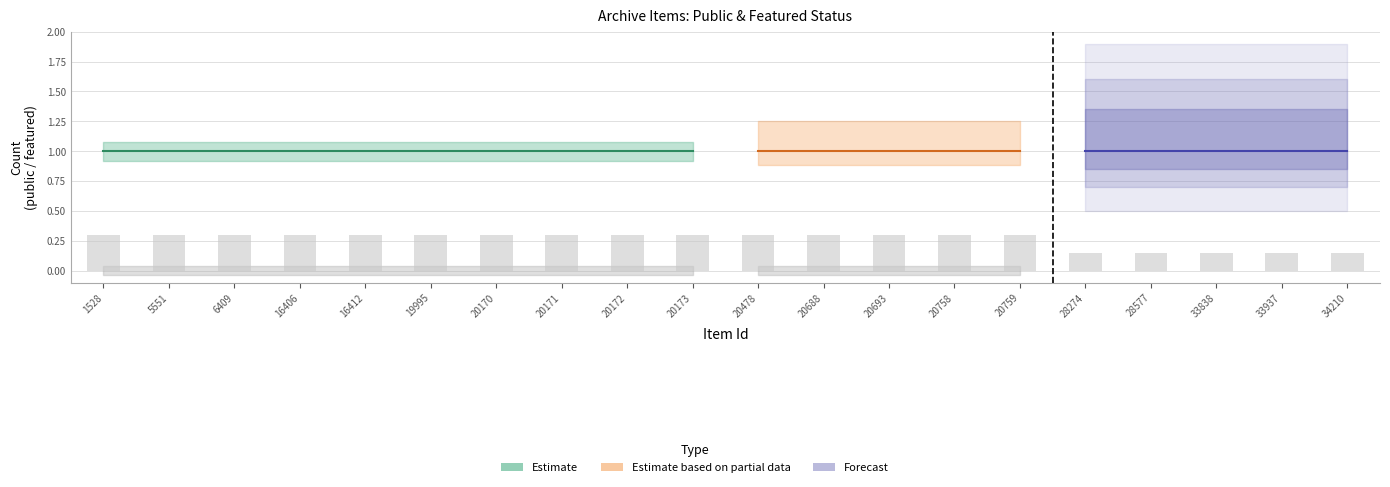

List the series in order of their overall mean, lowest first.

featured, public